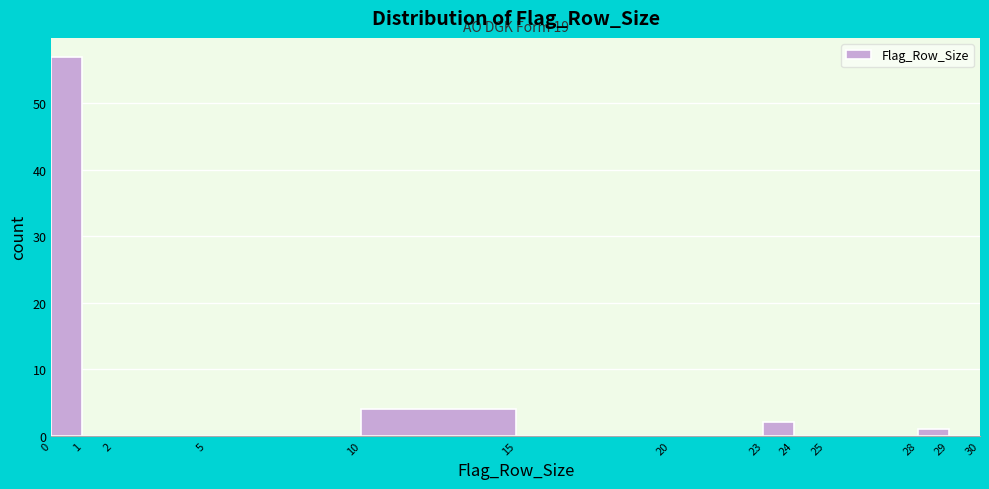

Over which range of the x-axis is the bar tallest?

0 to 1